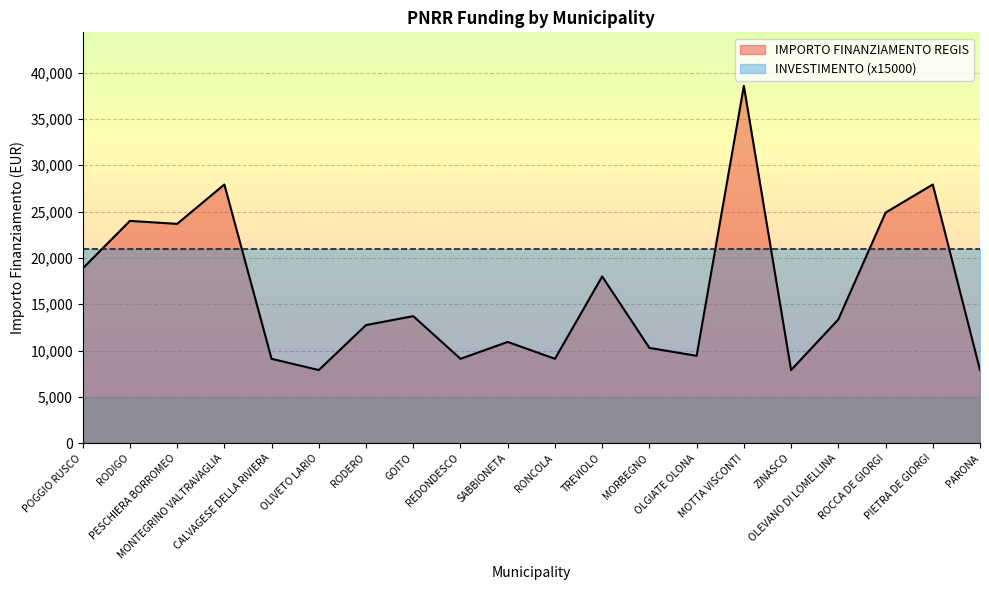

What is the sum of all values?

325254